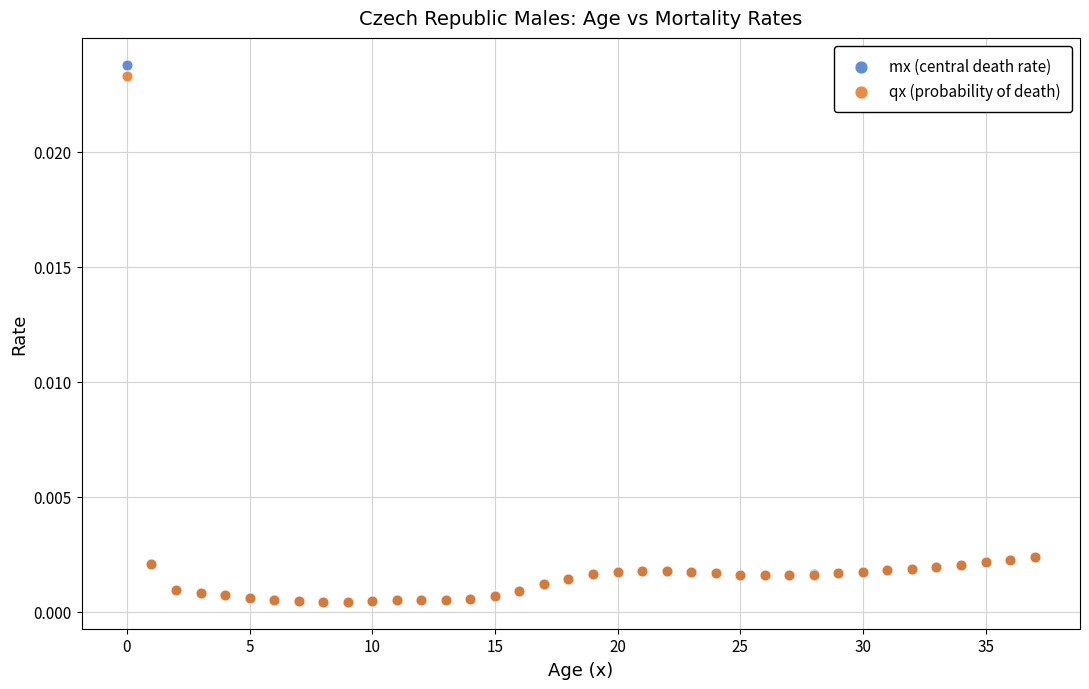

What are all the series names shown in the legend?

mx (central death rate), qx (probability of death)